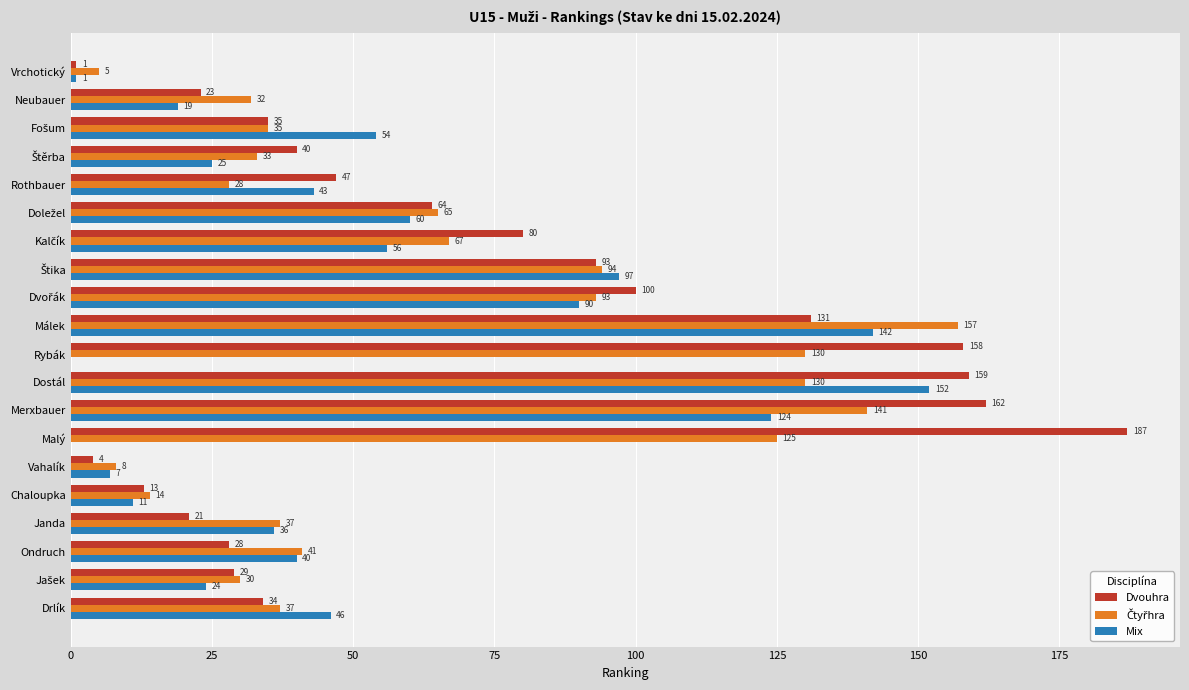

What is the greatest value displayed?

187